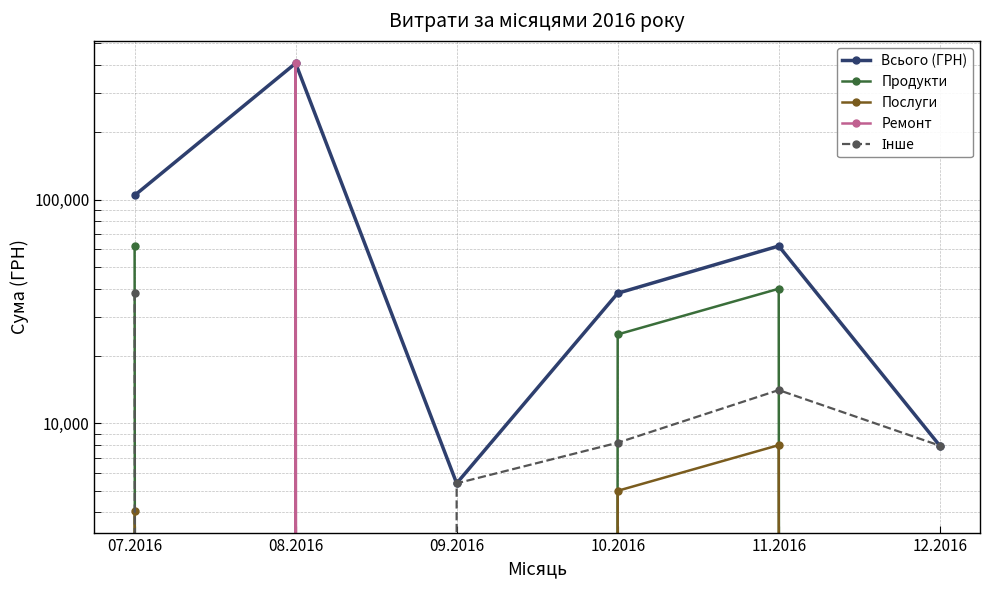

True or false: Послуги and Інше cross at least once.

False